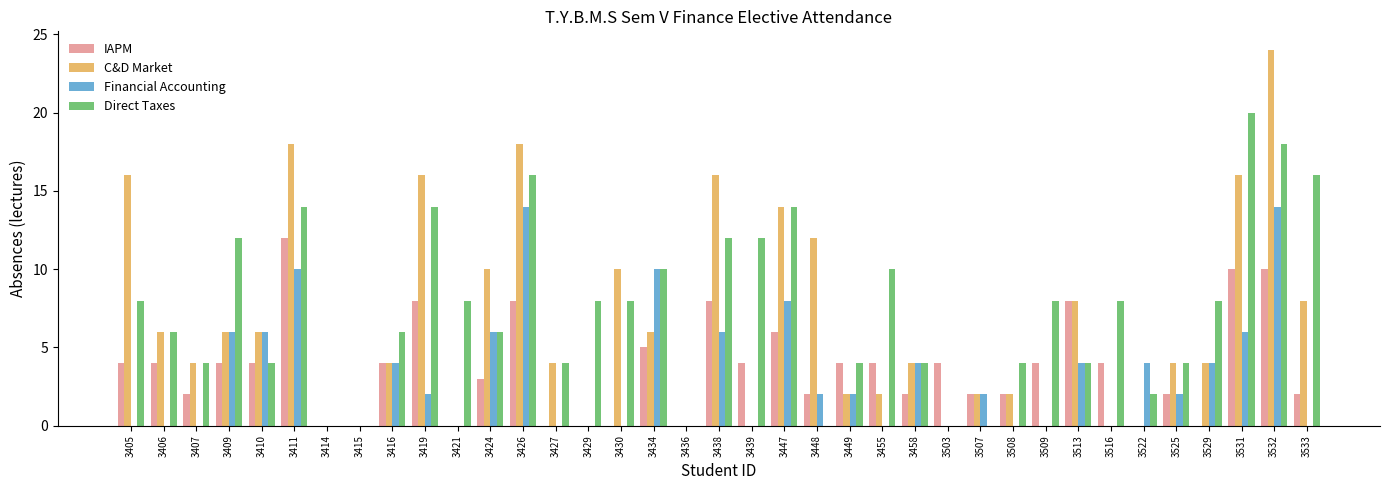

Reading left to right, transcribe all the data shown in this chart.

IAPM: 3405=4	3406=4	3407=2	3409=4	3410=4	3411=12	3414=0	3415=0	3416=4	3419=8	3421=0	3424=3	3426=8	3427=0	3429=0	3430=0	3434=5	3436=0	3438=8	3439=4	3447=6	3448=2	3449=4	3455=4	3458=2	3503=4	3507=2	3508=2	3509=4	3513=8	3516=4	3522=0	3525=2	3529=0	3531=10	3532=10	3533=2
C&D Market: 3405=16	3406=6	3407=4	3409=6	3410=6	3411=18	3414=0	3415=0	3416=4	3419=16	3421=0	3424=10	3426=18	3427=4	3429=0	3430=10	3434=6	3436=0	3438=16	3439=0	3447=14	3448=12	3449=2	3455=2	3458=4	3503=0	3507=2	3508=2	3509=0	3513=8	3516=0	3522=0	3525=4	3529=4	3531=16	3532=24	3533=8
Financial Accounting: 3405=0	3406=0	3407=0	3409=6	3410=6	3411=10	3414=0	3415=0	3416=4	3419=2	3421=0	3424=6	3426=14	3427=0	3429=0	3430=0	3434=10	3436=0	3438=6	3439=0	3447=8	3448=2	3449=2	3455=0	3458=4	3503=0	3507=2	3508=0	3509=0	3513=4	3516=0	3522=4	3525=2	3529=4	3531=6	3532=14	3533=0
Direct Taxes: 3405=8	3406=6	3407=4	3409=12	3410=4	3411=14	3414=0	3415=0	3416=6	3419=14	3421=8	3424=6	3426=16	3427=4	3429=8	3430=8	3434=10	3436=0	3438=12	3439=12	3447=14	3448=0	3449=4	3455=10	3458=4	3503=0	3507=0	3508=4	3509=8	3513=4	3516=8	3522=2	3525=4	3529=8	3531=20	3532=18	3533=16